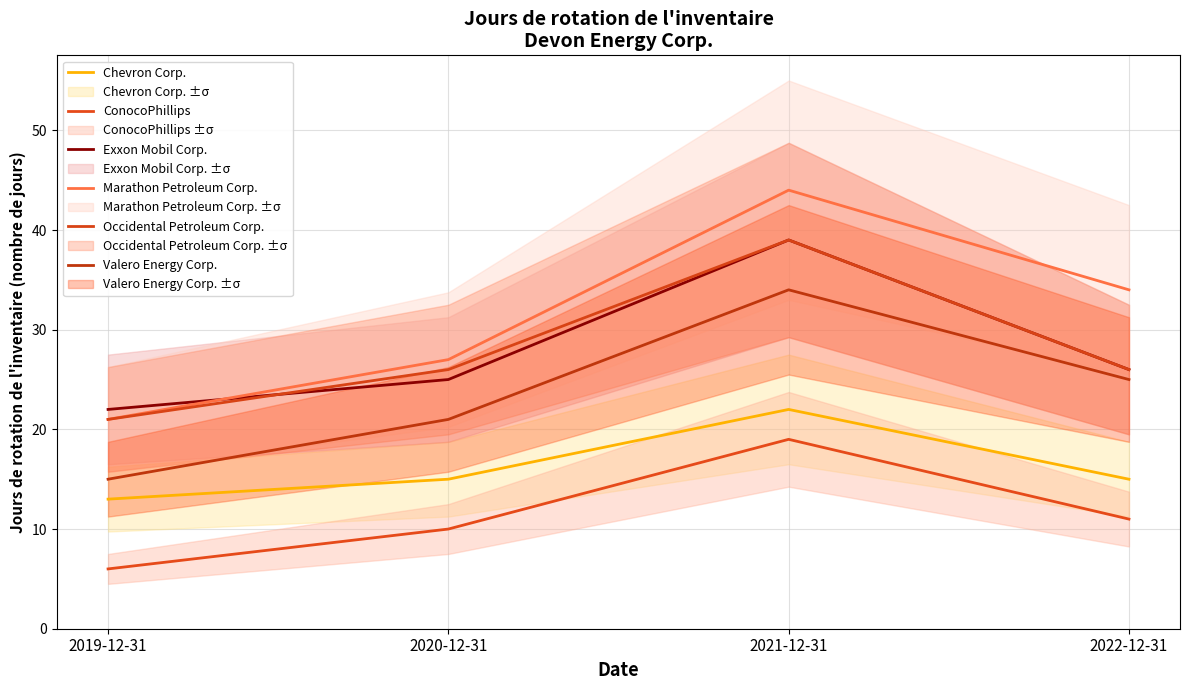

What is the difference between the Exxon Mobil Corp. values at 2020-12-31 and 2022-12-31?

1